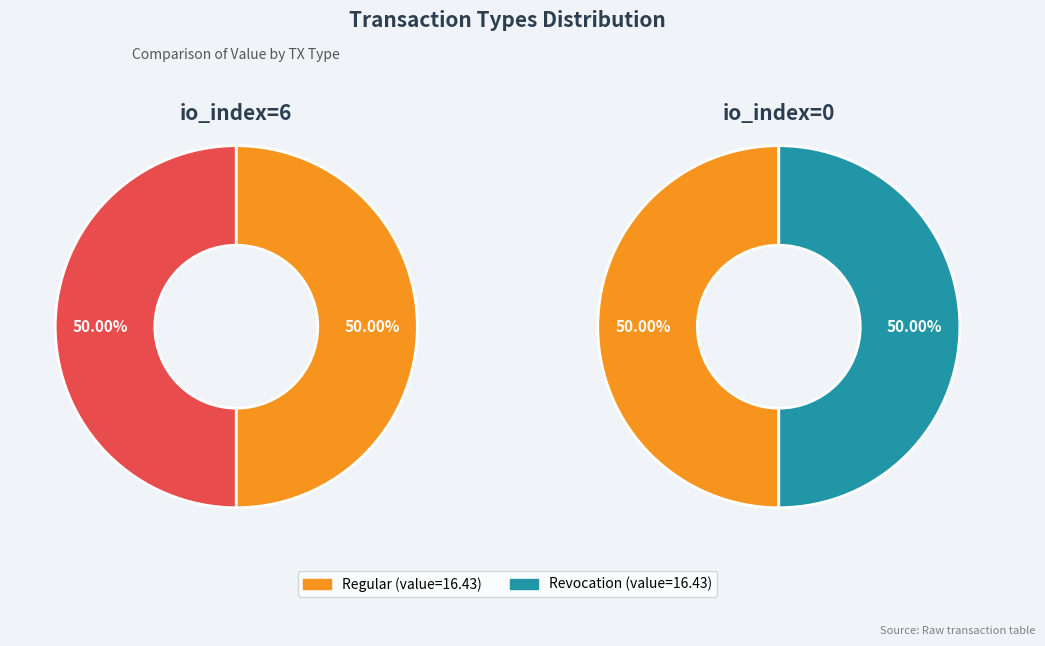

Count the number of slices in the pie.

2